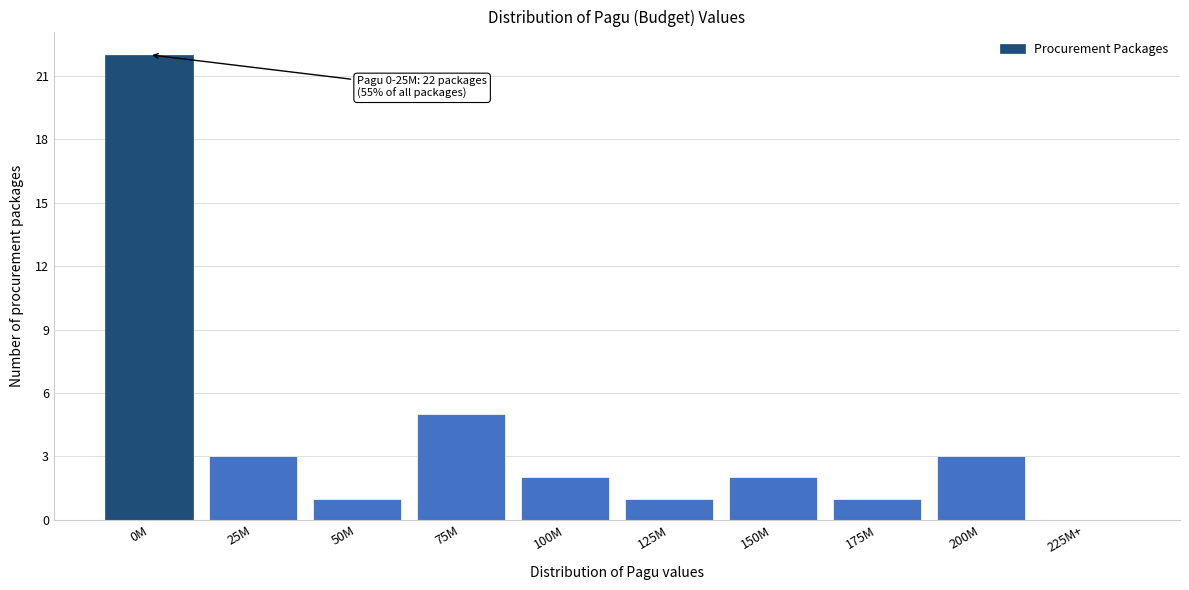

Reading right to left, what are all the values shown in this chart?

225M+=0	200M=3	175M=1	150M=2	125M=1	100M=2	75M=5	50M=1	25M=3	0M=22